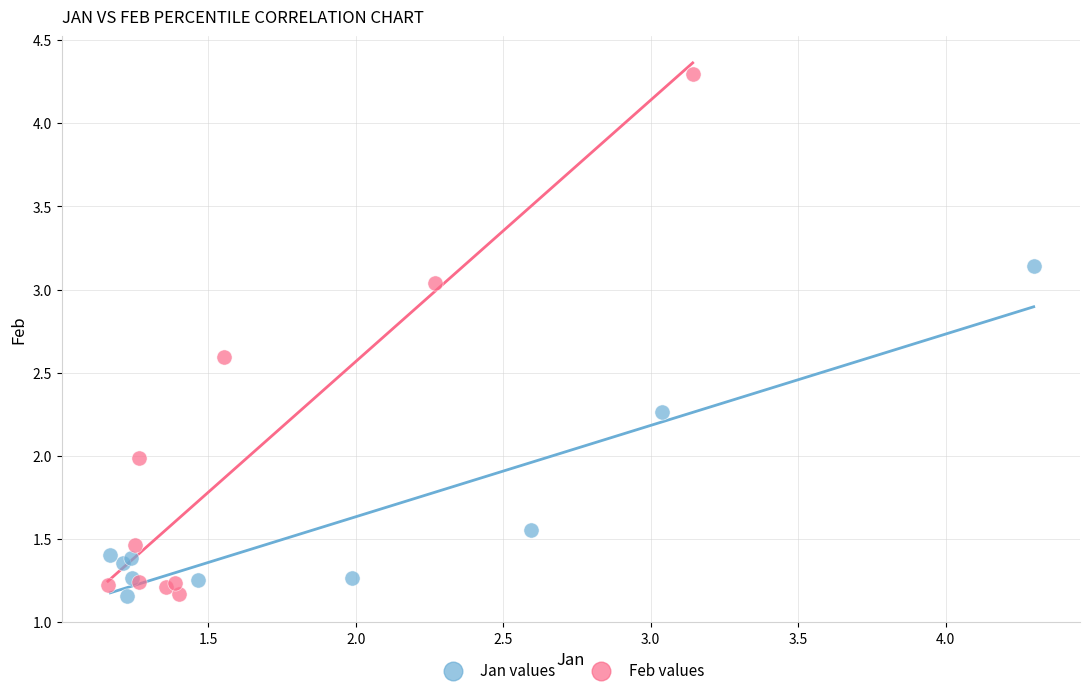

Which series contains the highest Y value?

Feb values